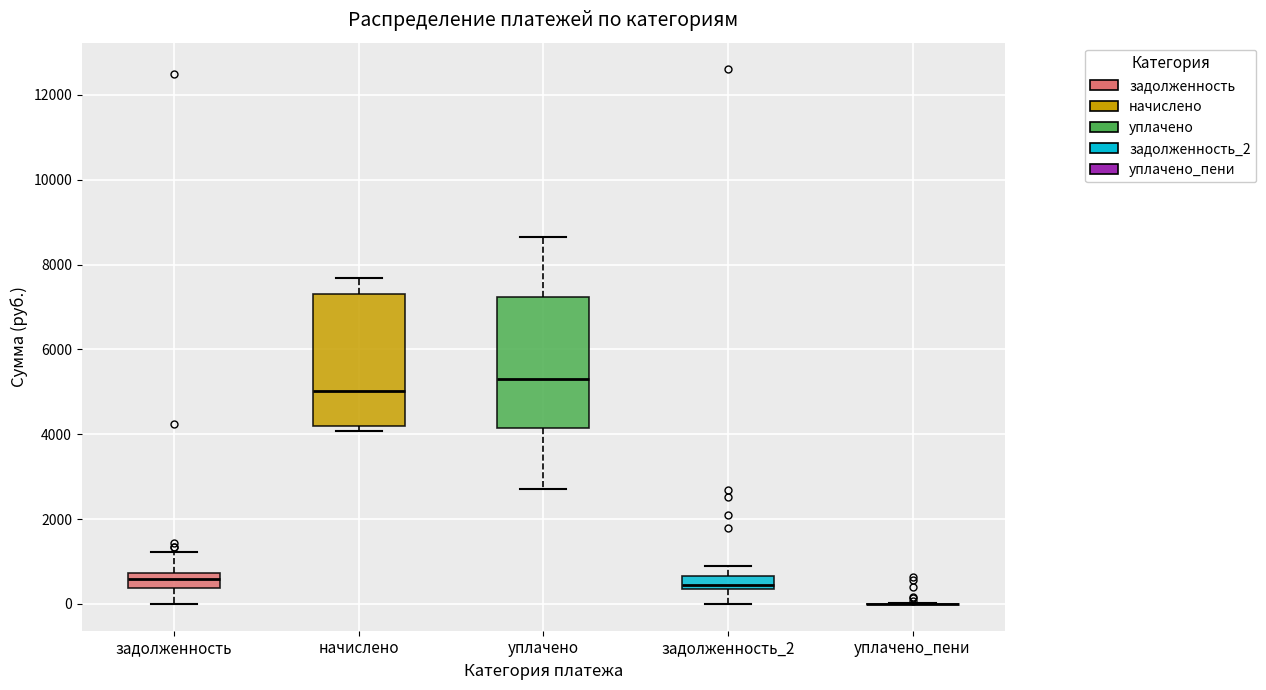

Reading left to right, read every box against the y-axis: the position of its median line, the range the box covers, and the ends of its whiskers. The values are not printed on the chart, so give them approximately, as read against the axis.

задолженность: median 600, box 400 to 800, whiskers 0 to 1200
начислено: median 5000, box 4200 to 7400, whiskers 4000 to 7600
уплачено: median 5200, box 4200 to 7200, whiskers 2800 to 8600
задолженность_2: median 400 (just above the box's lower edge), box 400 to 600, whiskers 0 to 1000
уплачено_пени: box collapsed to a line at 0, whiskers 0 to 0